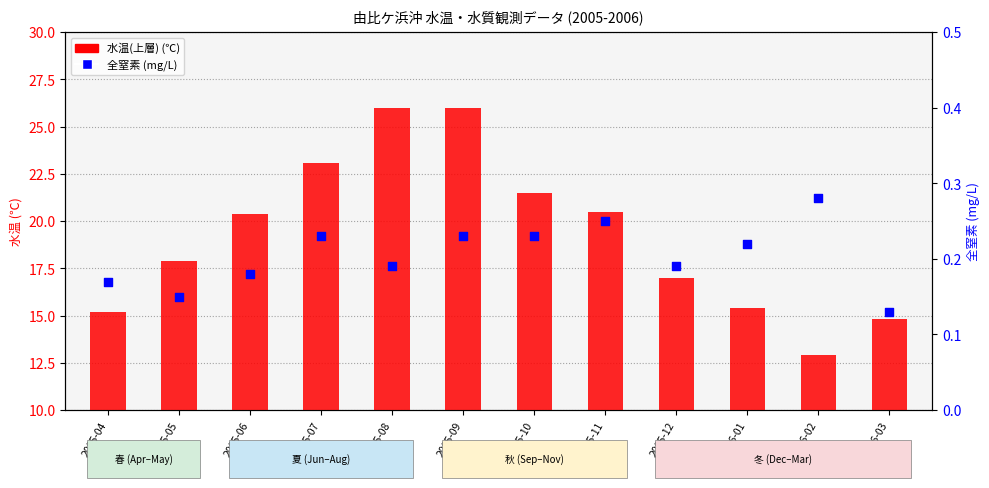

What are all the series names shown in the legend?

水温(上層), 全窒素